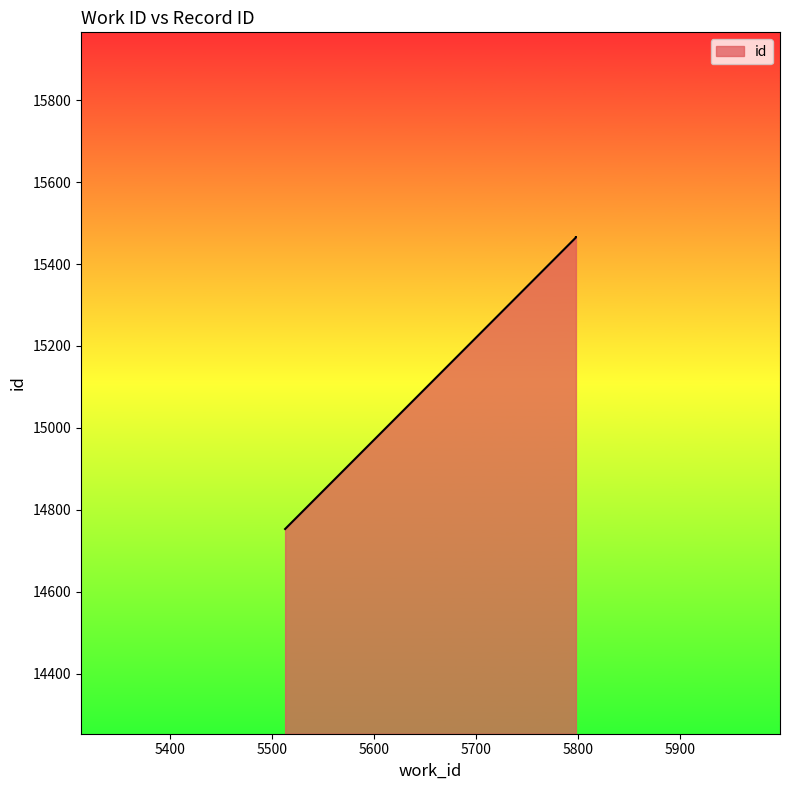

Approximately how many times larger is the value at 5513 compared to 5798?

1.0